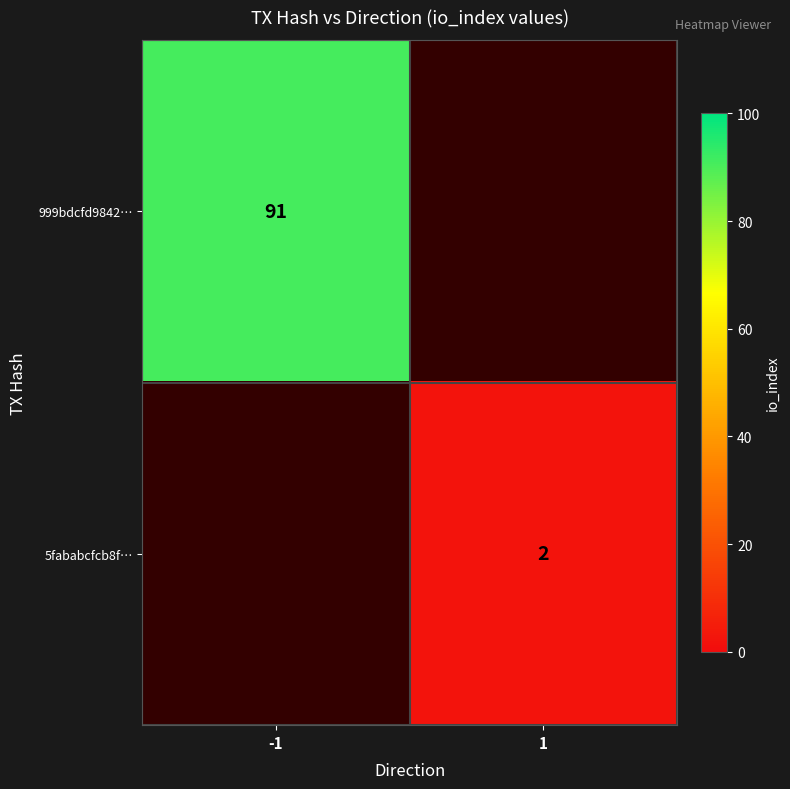

The 999bdcfd9842… series shows 91 at -1. True or false?

True